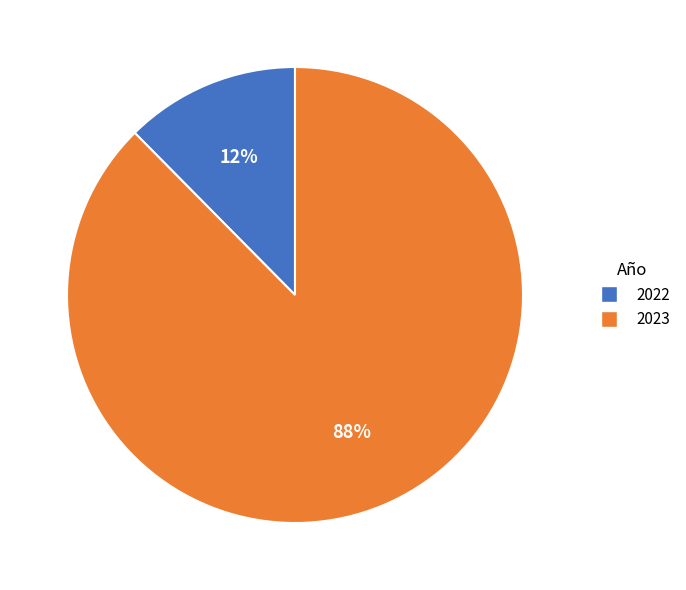

Which category has the biggest portion of the pie?

2023